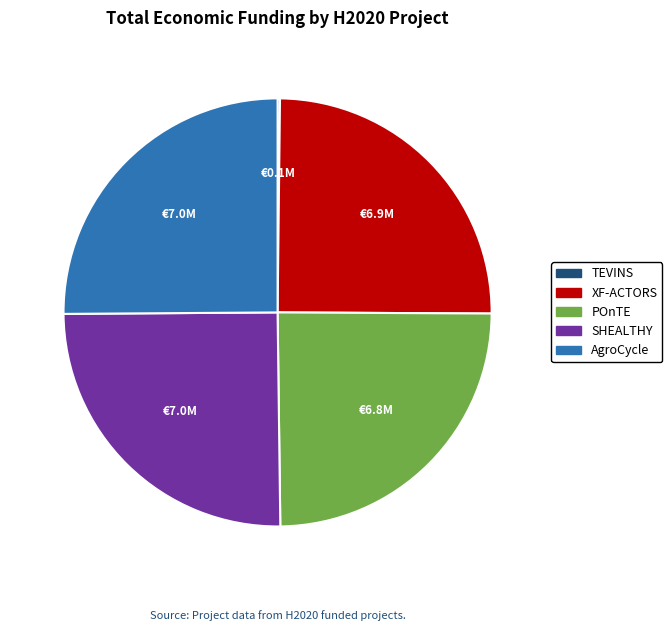

The AgroCycle slice represents 25% of the pie. True or false?

True